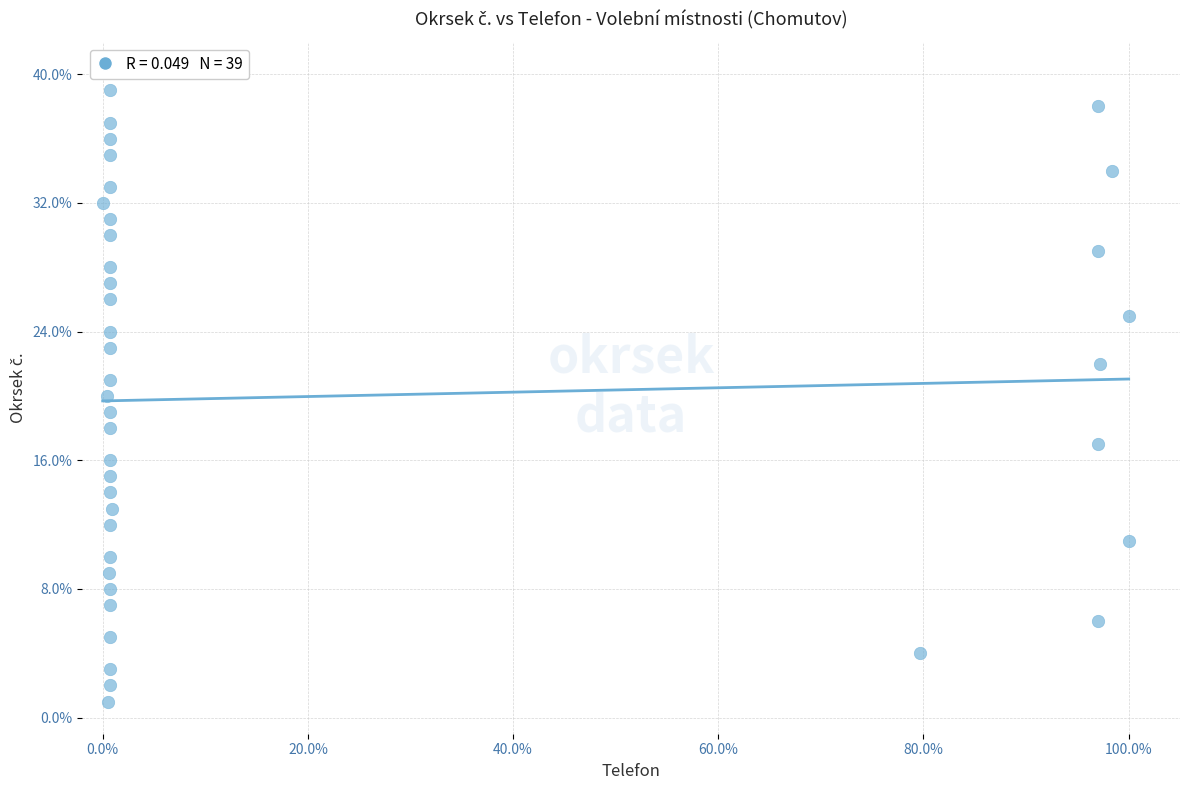

What is the range of Y values (max minus min)?

38